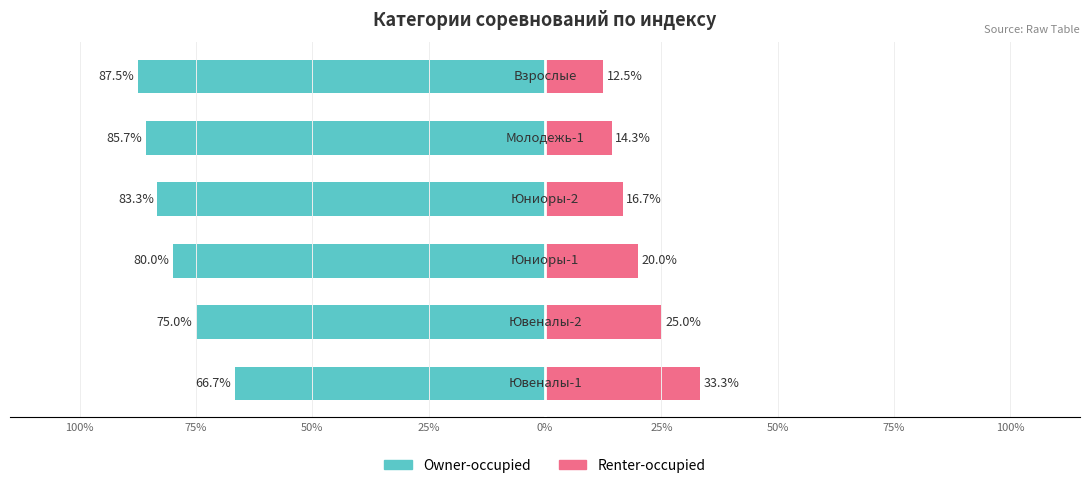

Rank the series at 25% from lowest to highest value.

Owner-occupied, Renter-occupied